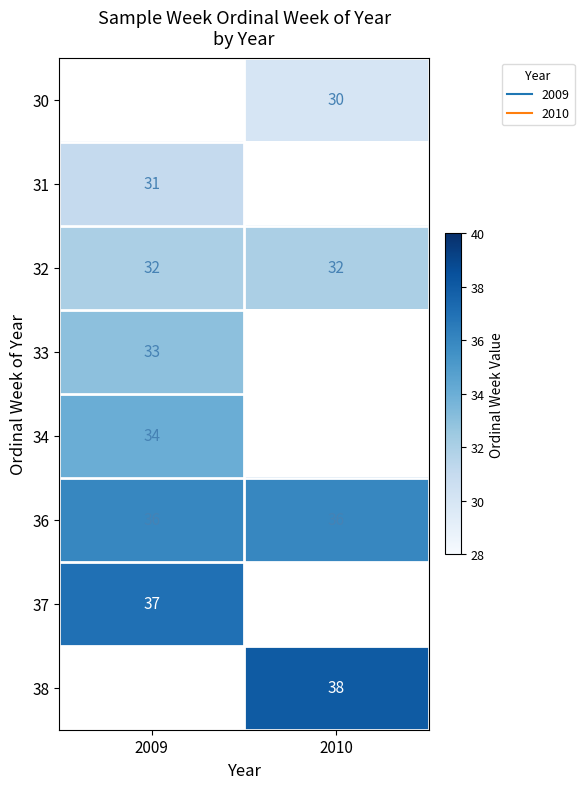

What is the smallest value displayed?

30.0